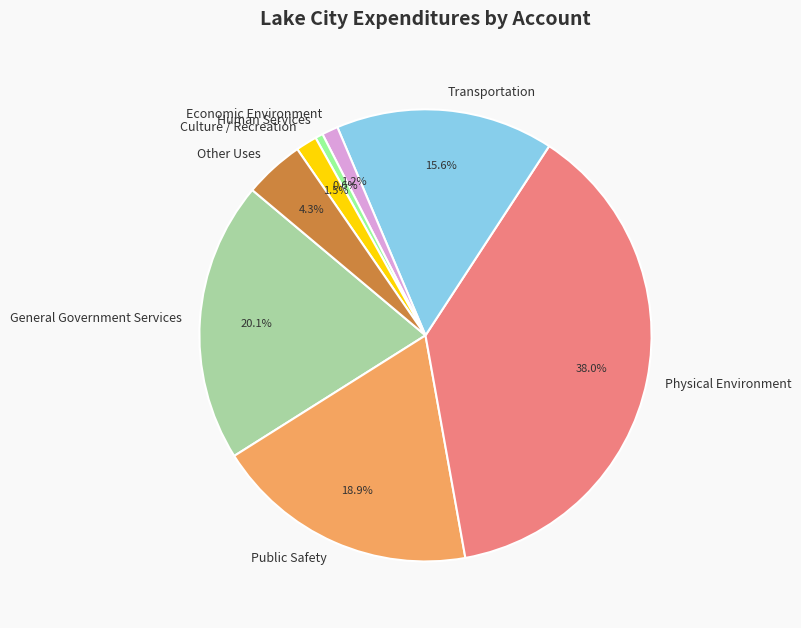

The Physical Environment slice represents 38% of the pie. True or false?

True